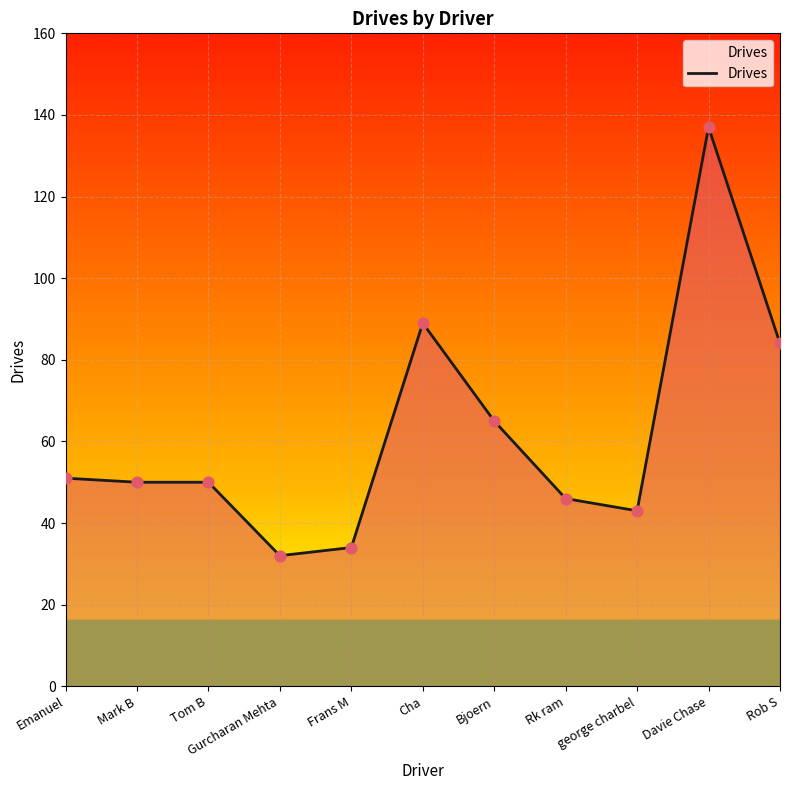

Which has a higher value, Bjoern or Davie Chase?

Davie Chase